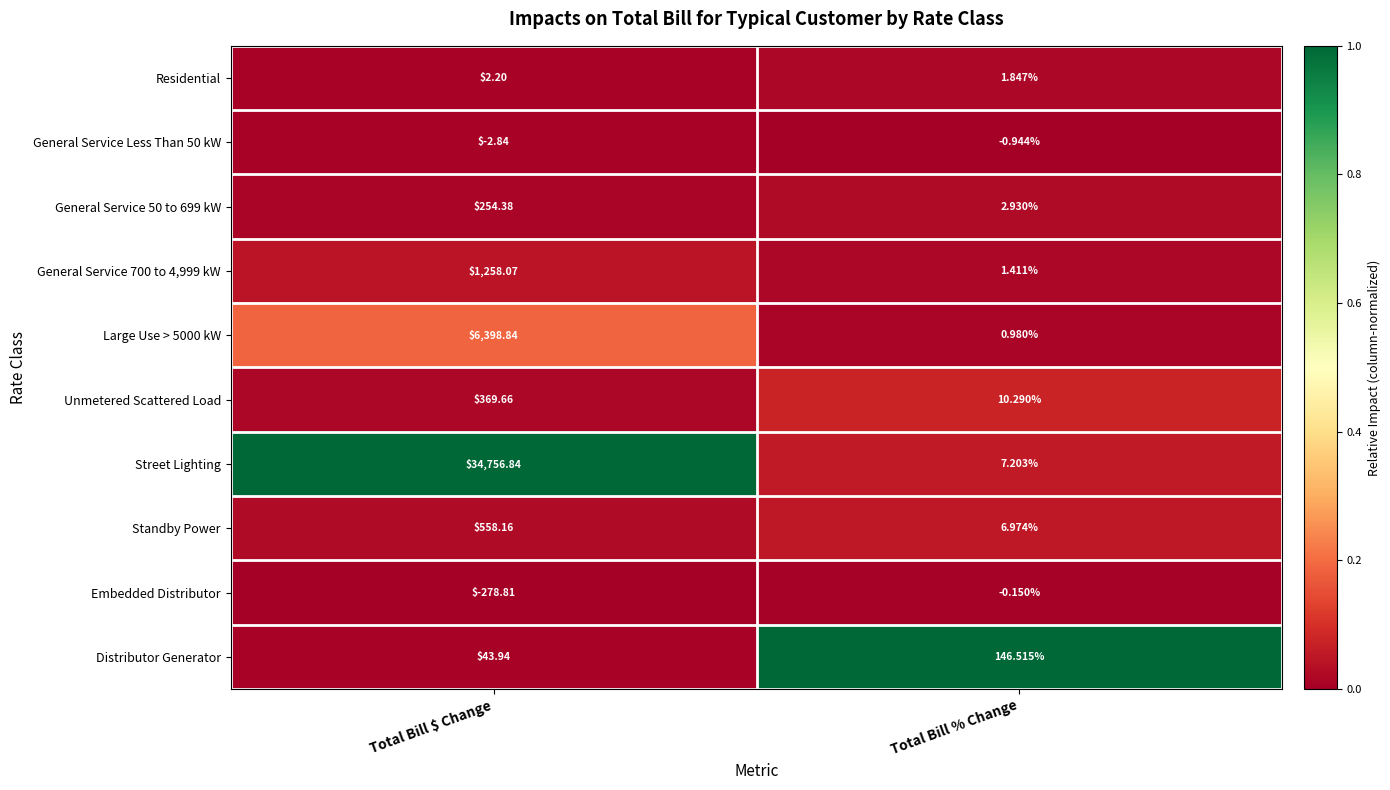

Which series has the largest range (max minus min)?

Street Lighting